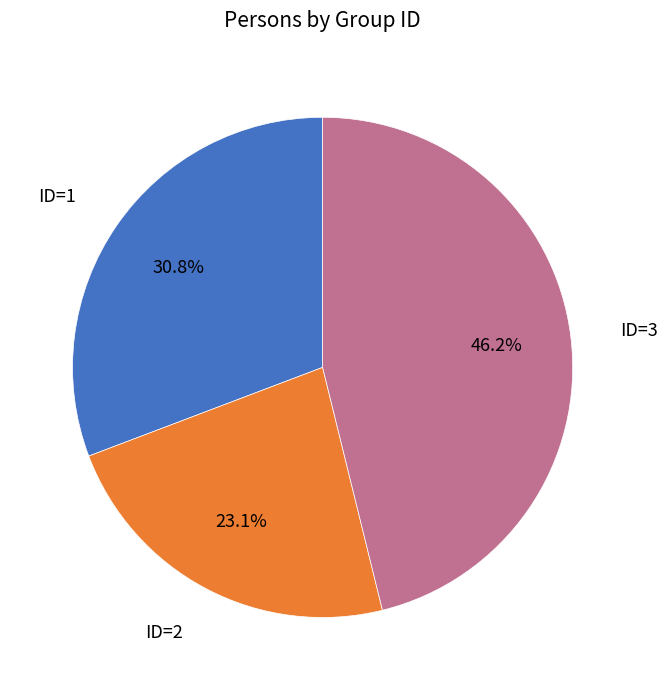

Does any single category account for the majority?

No